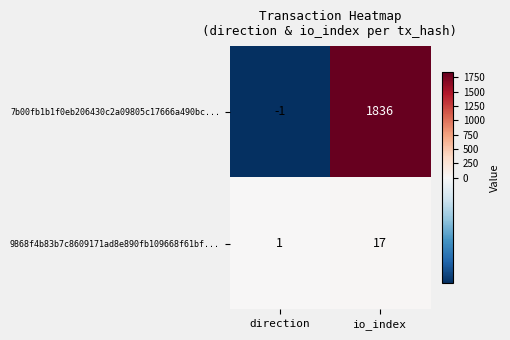

Count the number of data series in this chart.

2